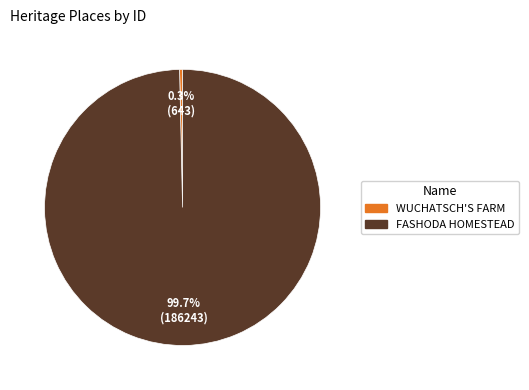

Is there any slice that represents more than half of the pie?

Yes